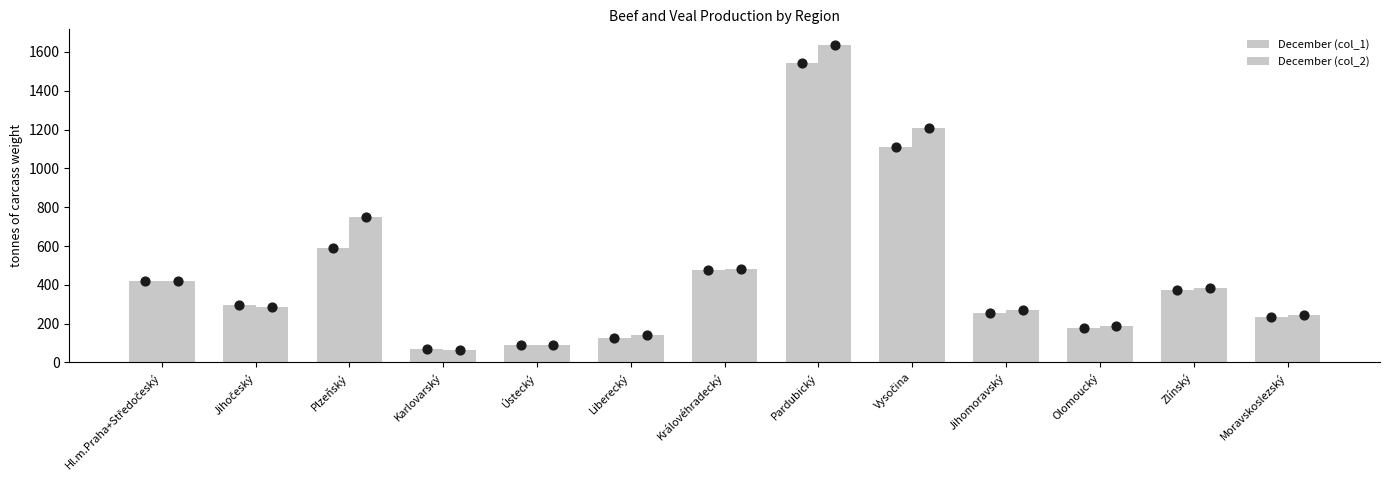

Which series reaches the maximum Y coordinate?

December (col_2)